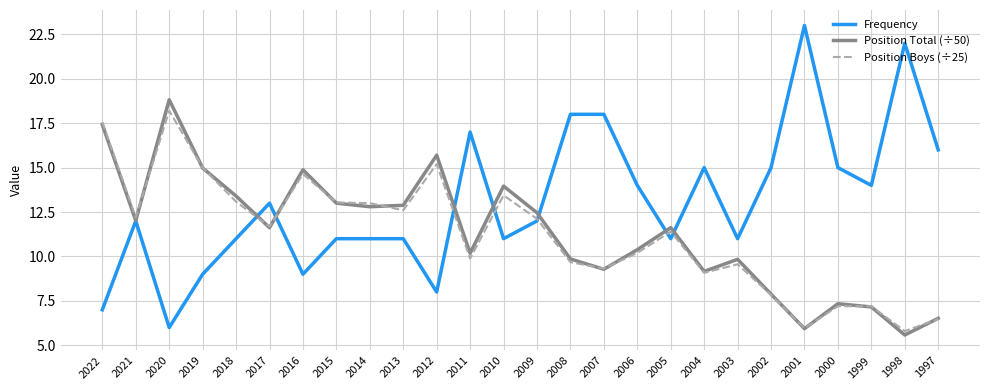

At which category does the chart reach its minimum across all series?

1998